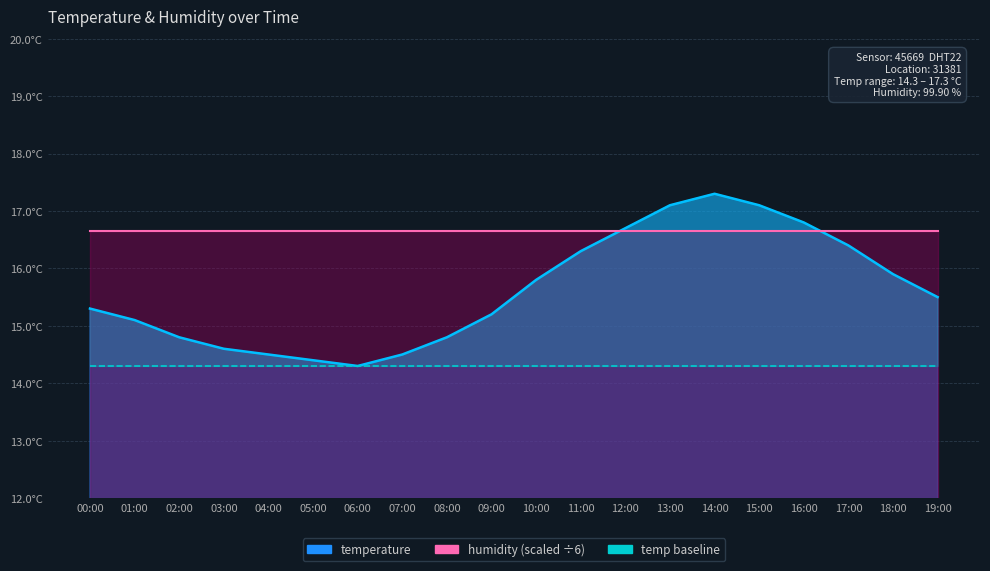

Reading left to right, what are all the values shown in this chart?

15.3	15.1	14.8	14.6	14.5	14.4	14.3	14.5	14.8	15.2	15.8	16.3	16.7	17.1	17.3	17.1	16.8	16.4	15.9	15.5